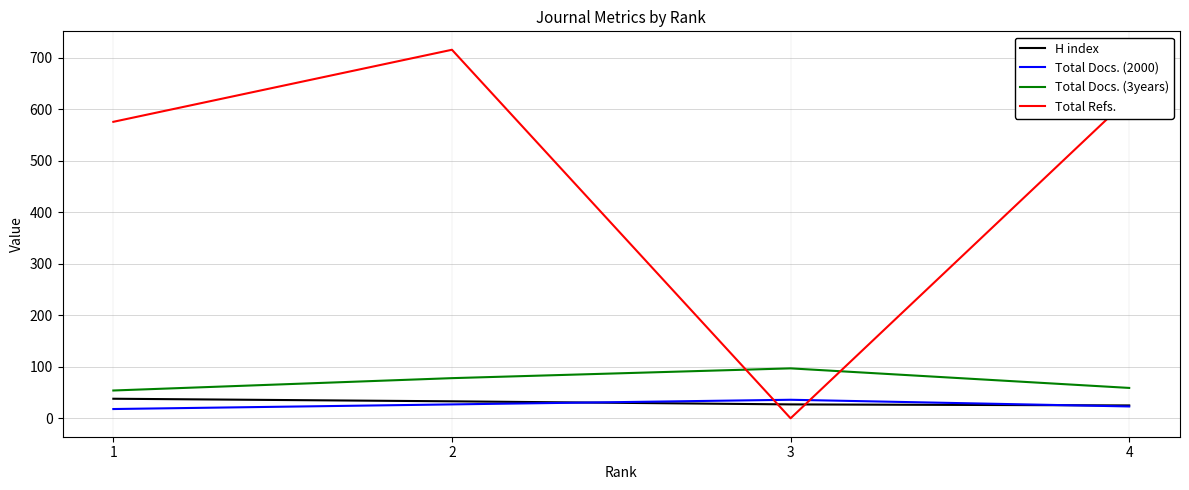

At which label does Total Refs. first exceed 622?

2